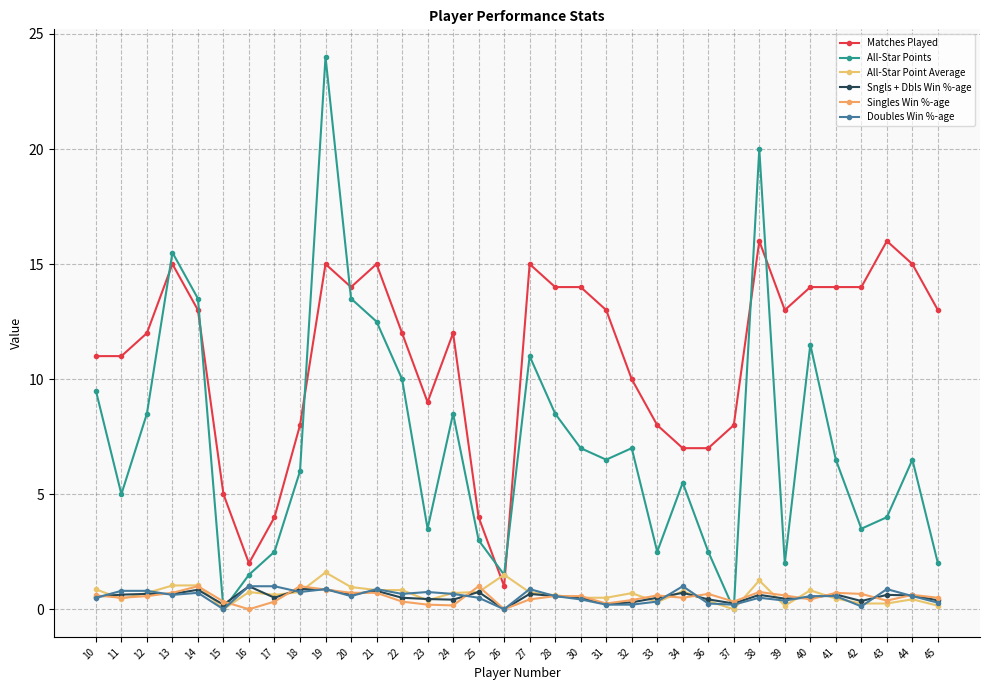

True or false: All-Star Point Average and Singles Win %-age intersect in this chart.

True